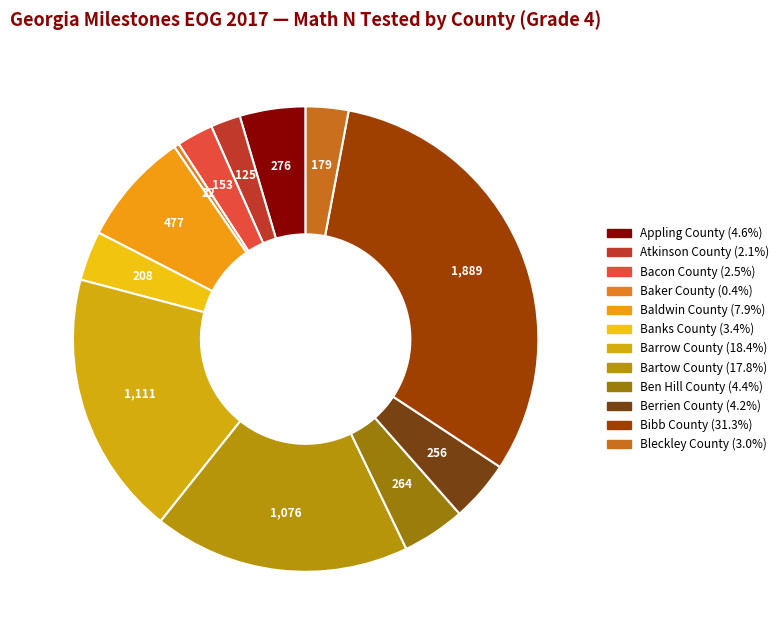

How many segments does this pie chart have?

12